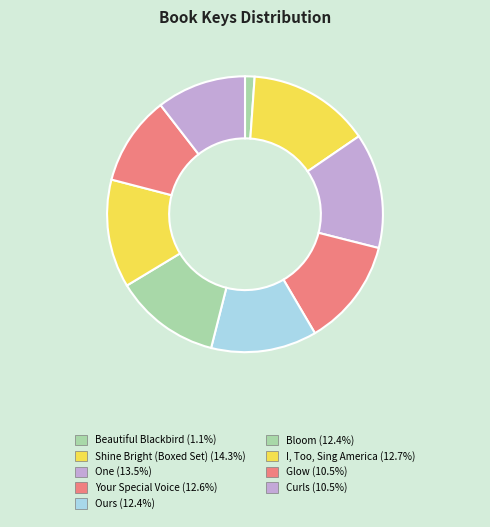

The Beautiful Blackbird slice represents 1% of the pie. True or false?

True